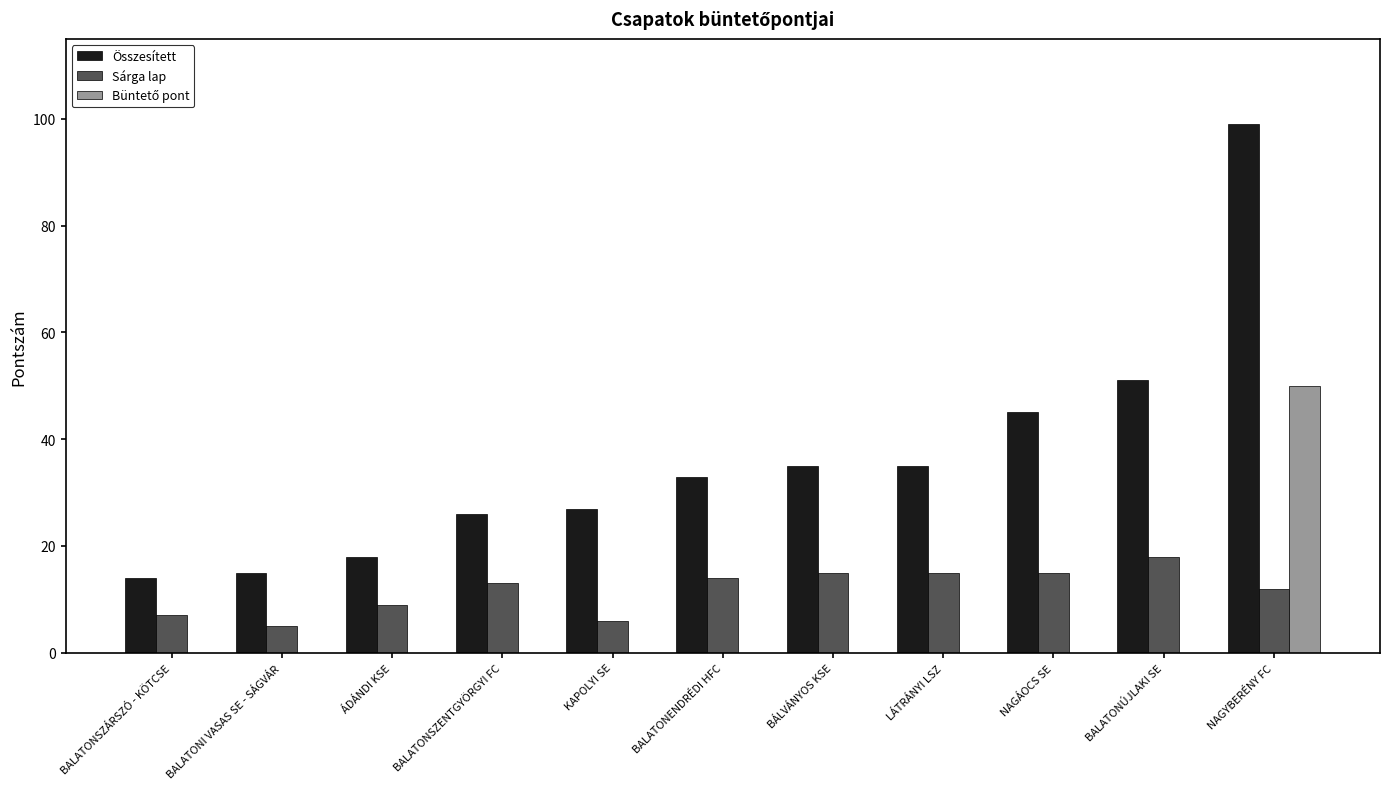

How many data points does each series have?

11